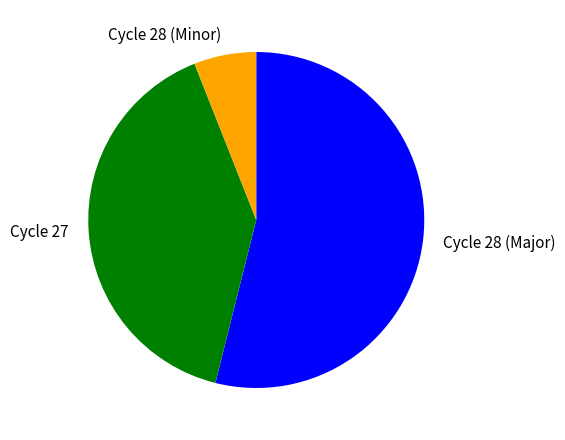

How many segments does this pie chart have?

3